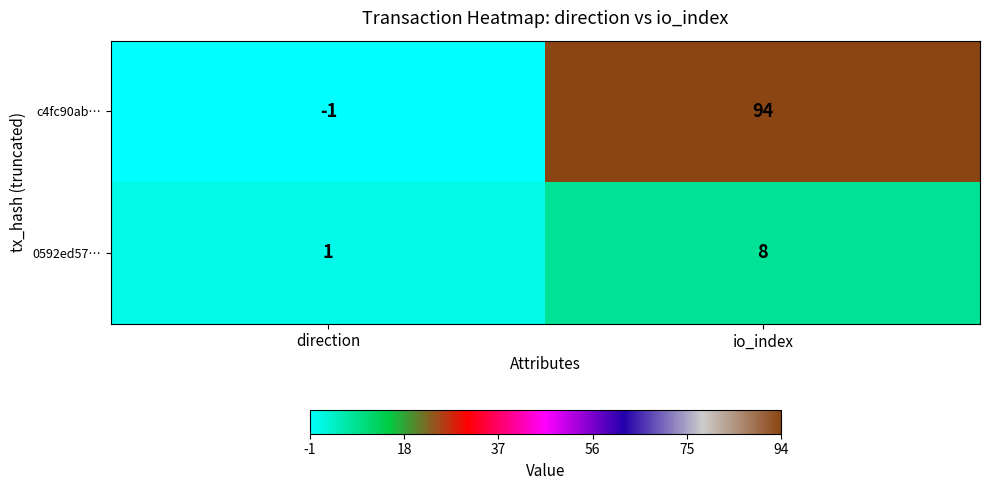

Is it true that 0592ed57… equals 1 at direction?

True